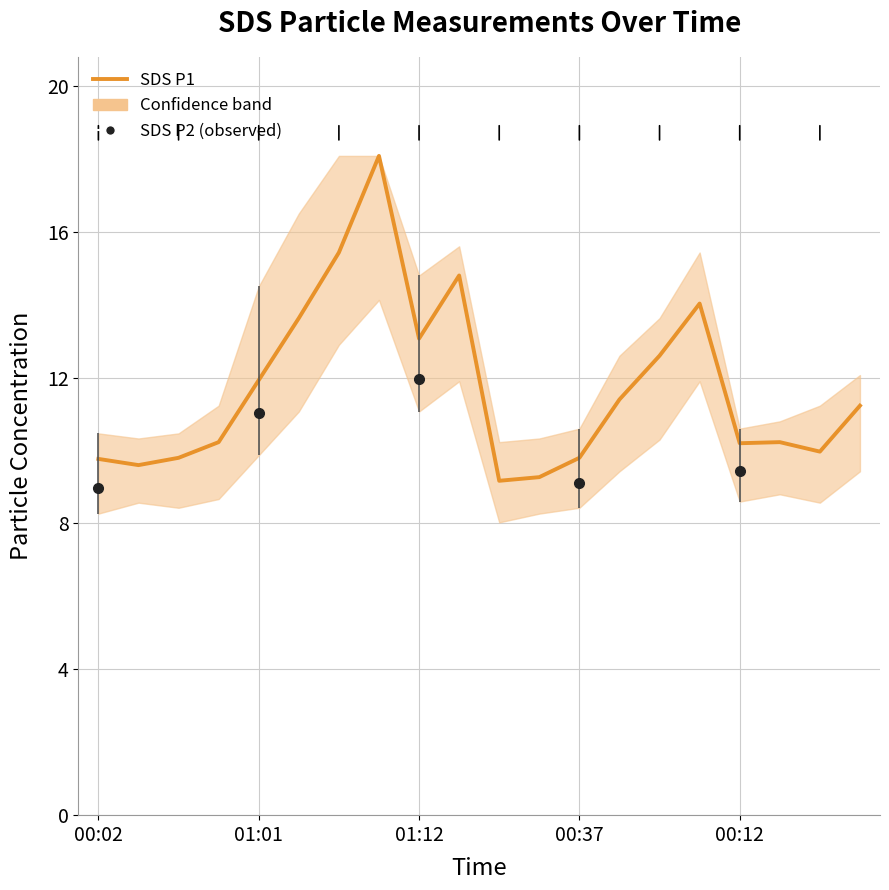

The value at 00:02 is 9.8. True or false?

True